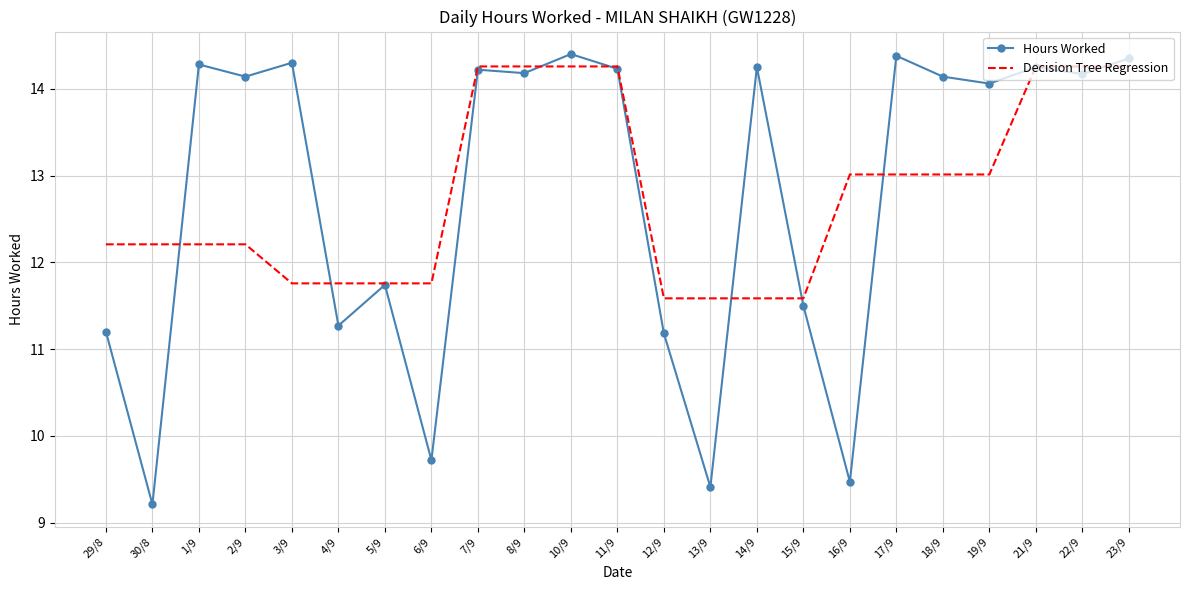

Is it true that Hours Worked equals 8.9 at 1/9?

False